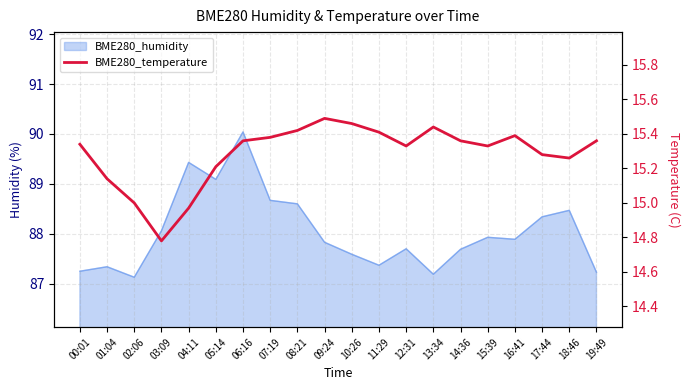

Reading left to right, what are all the values shown in this chart?

00:01=15.3	01:04=15.1	02:06=15.0	03:09=14.8	04:11=15.0	05:14=15.2	06:16=15.4	07:19=15.4	08:21=15.4	09:24=15.5	10:26=15.5	11:29=15.4	12:31=15.3	13:34=15.4	14:36=15.4	15:39=15.3	16:41=15.4	17:44=15.3	18:46=15.3	19:49=15.4